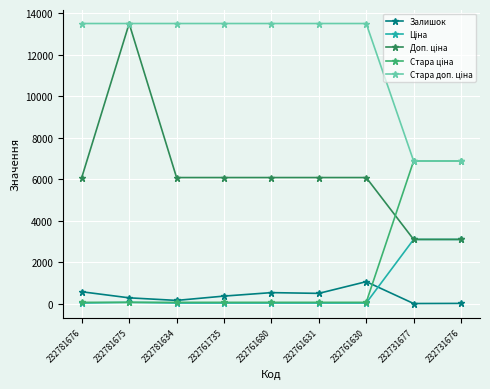

How many data points does each series have?

9